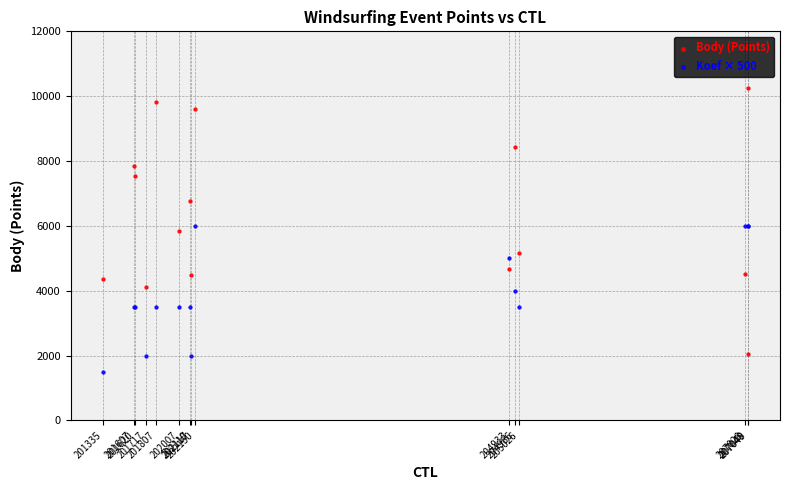

Which series has the widest spread of Y values?

Body (Points)